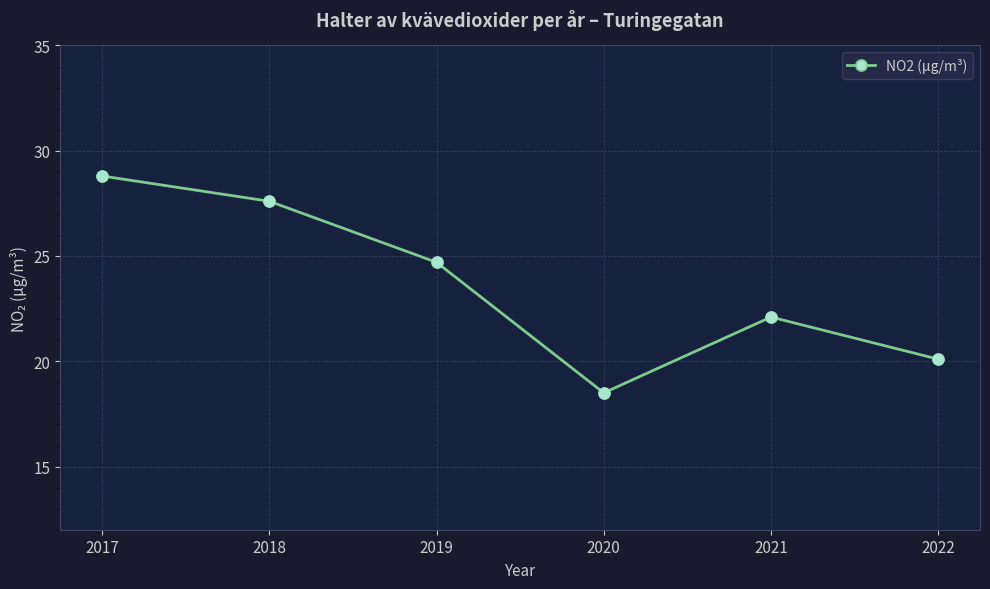

Which has a higher value, 2017 or 2021?

2017